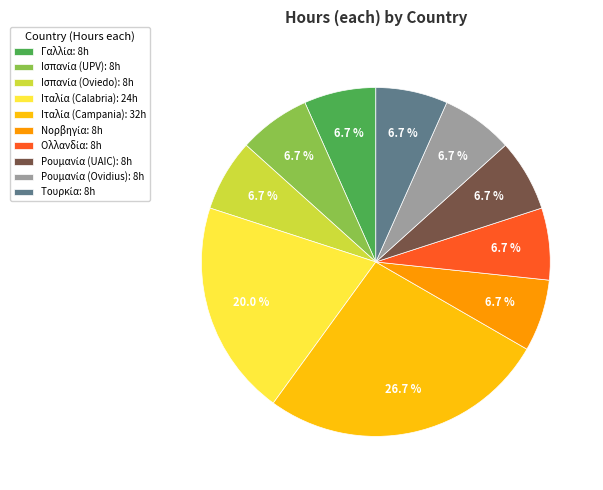

How many segments does this pie chart have?

10